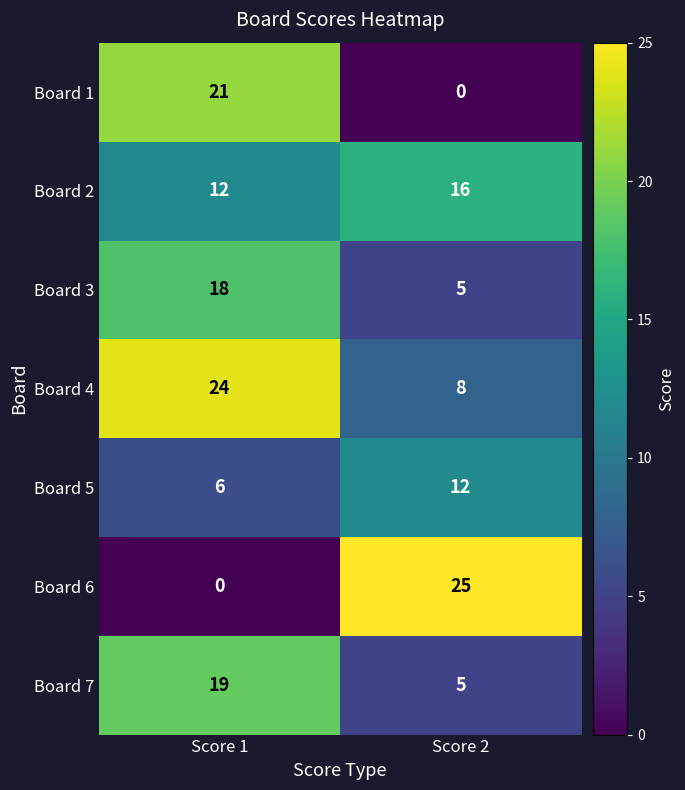

Is the value of Board 5 at Score 1 greater than the value of Board 1 at Score 1?

No